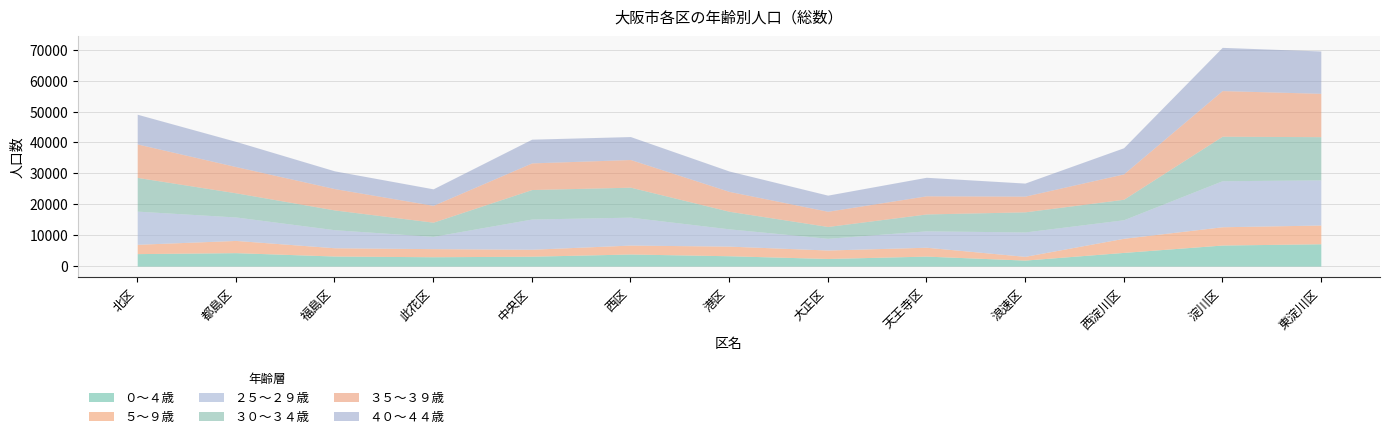

True or false: ２５～２９歳 and ５～９歳 cross at least once.

False